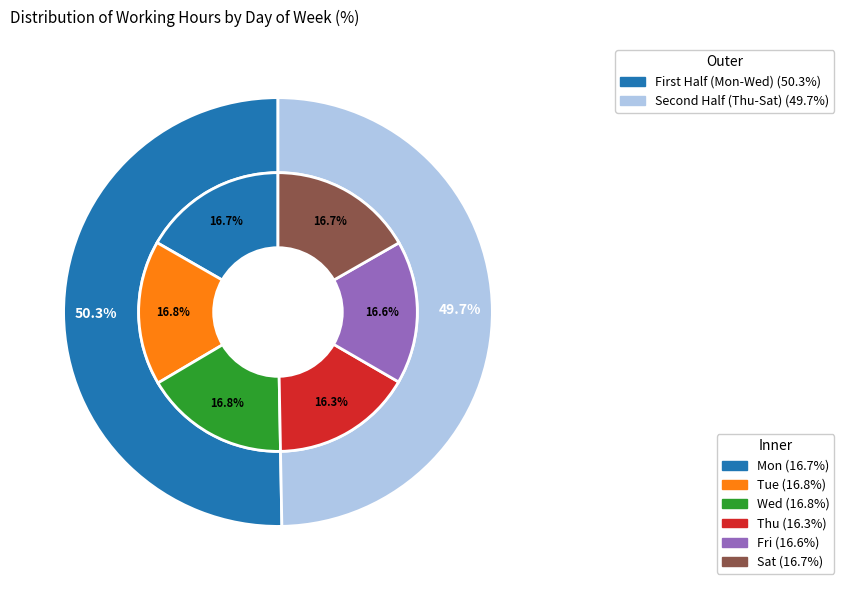

True or false: Sat accounts for 9% of the total.

False